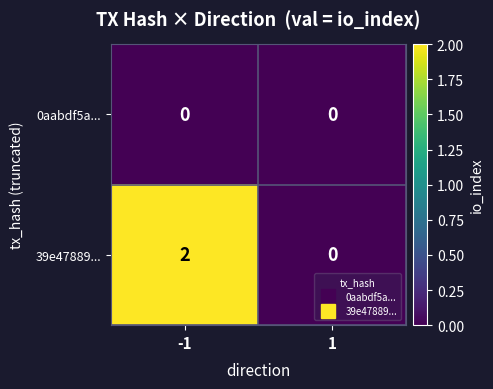

Is it true that 39e47889... equals 2 at -1?

True